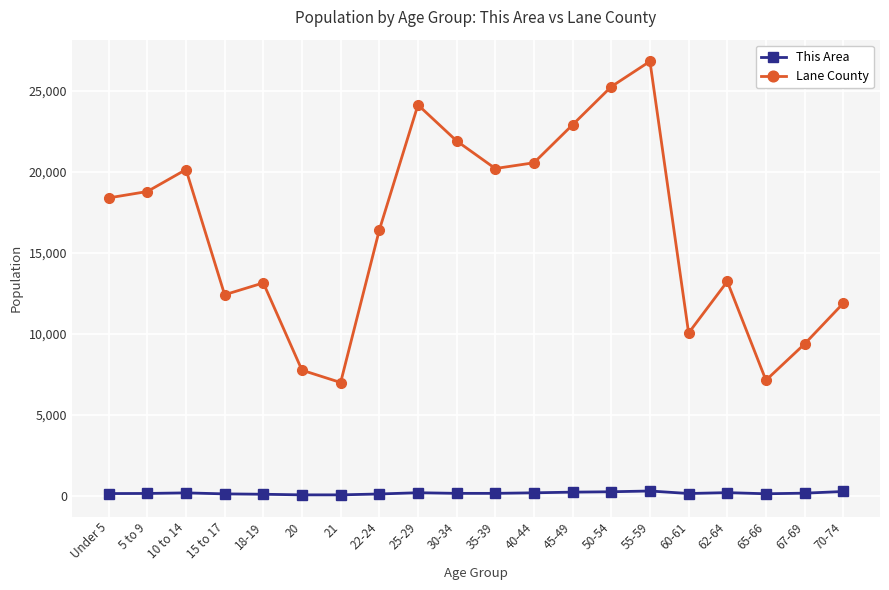

At which category does Lane County reach its first local valley?

15 to 17